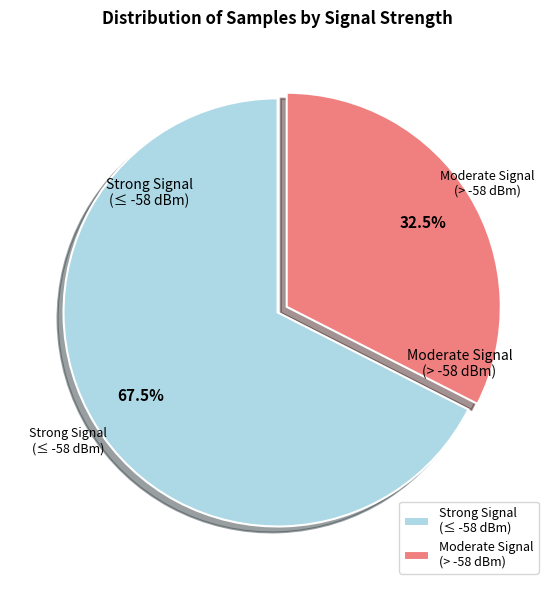

What percentage do Moderate Signal (> -58 dBm) and Strong Signal (≤ -58 dBm) together represent?

100.0%